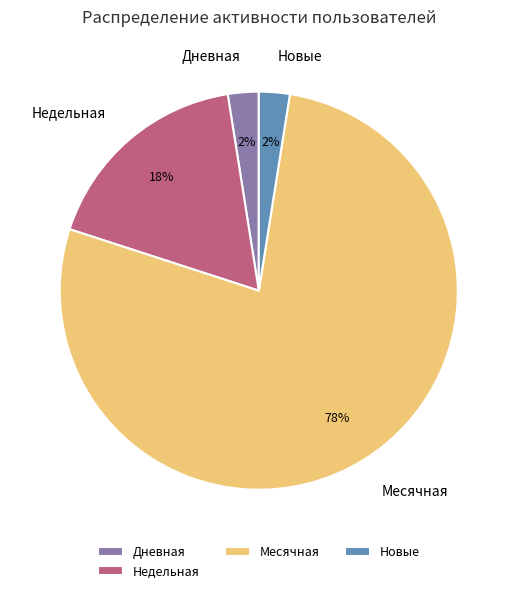

Count the number of slices in the pie.

4